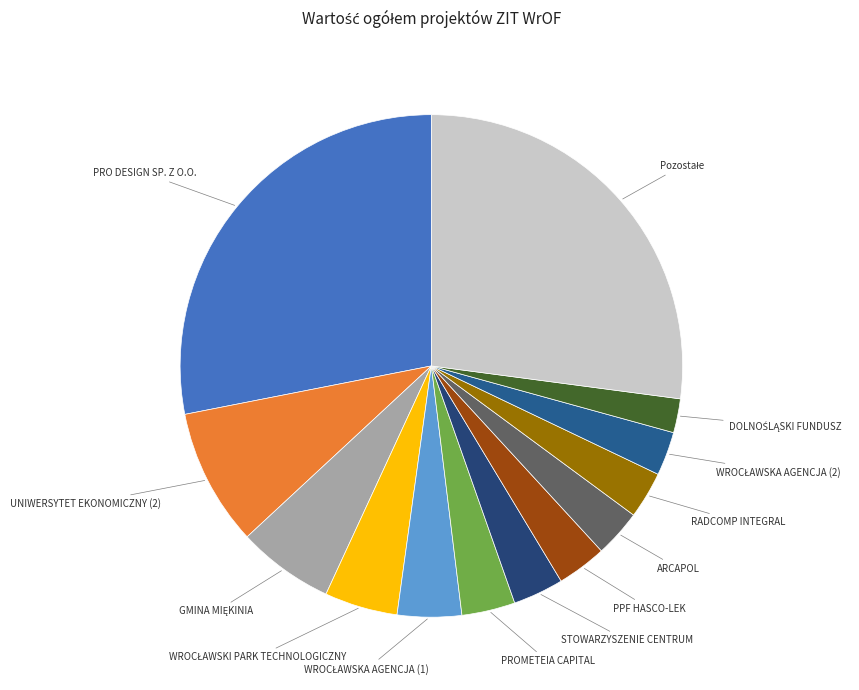

How many segments does this pie chart have?

13